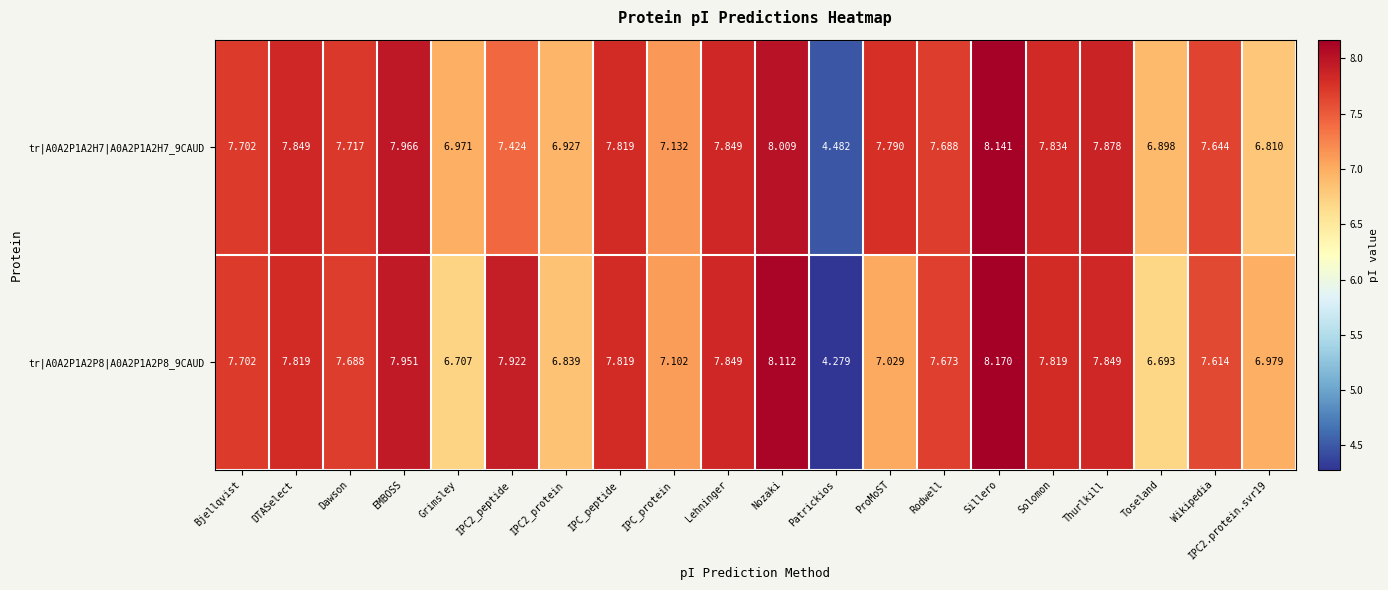

List the series in order of their peak value, highest first.

tr|A0A2P1A2P8|A0A2P1A2P8_9CAUD, tr|A0A2P1A2H7|A0A2P1A2H7_9CAUD